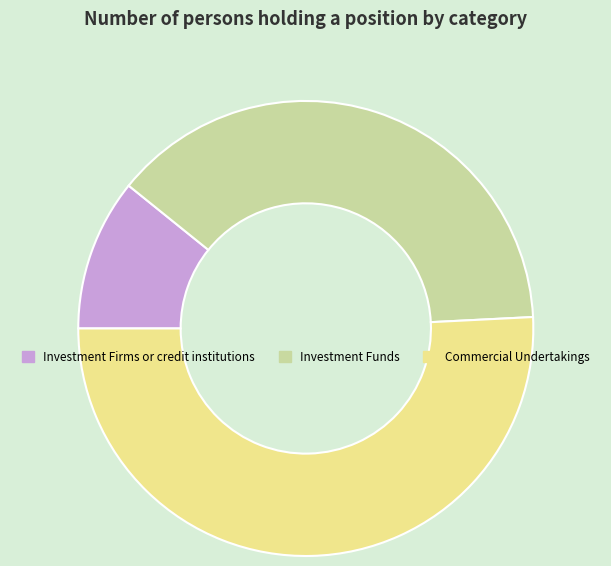

Count the number of slices in the pie.

3